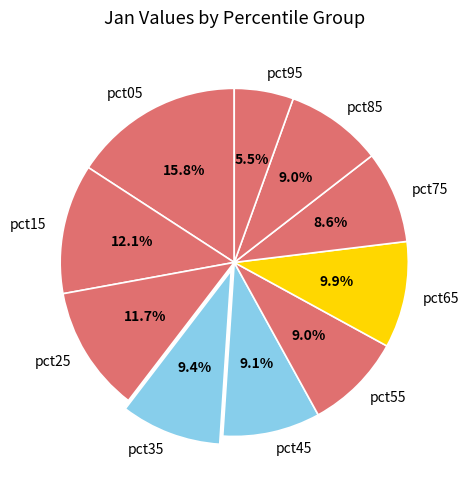

Approximately how many times larger is the value at pct35 compared to pct15?

0.8